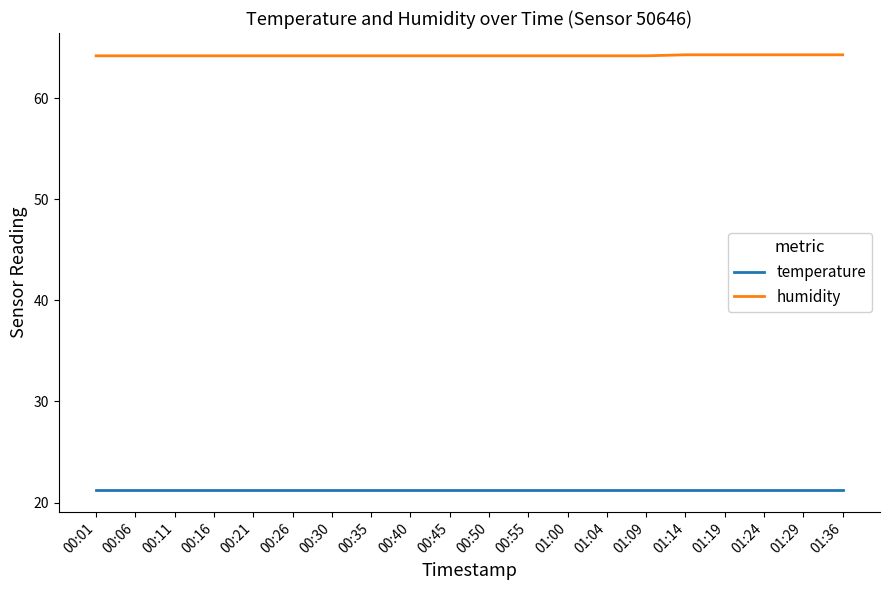

At how many categories does at least one series exceed 59?

20